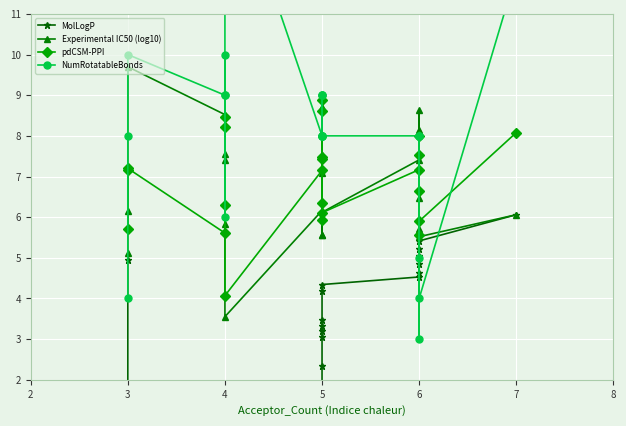

What is the label of the 16th point from the right?

7